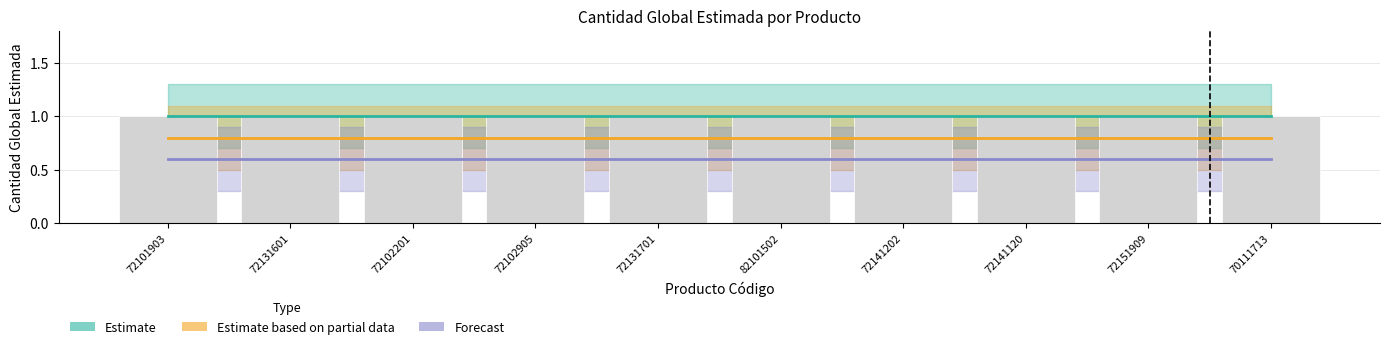

Rank the series at 72131601 from lowest to highest value.

Forecast, Estimate based on partial data, Estimate